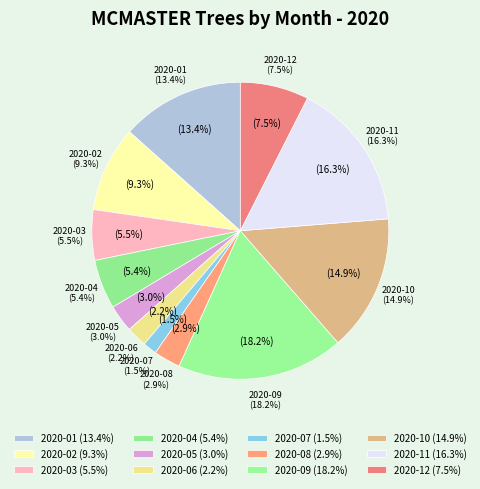

Is the sum of 2020-02 and 2020-06 greater than half?

No